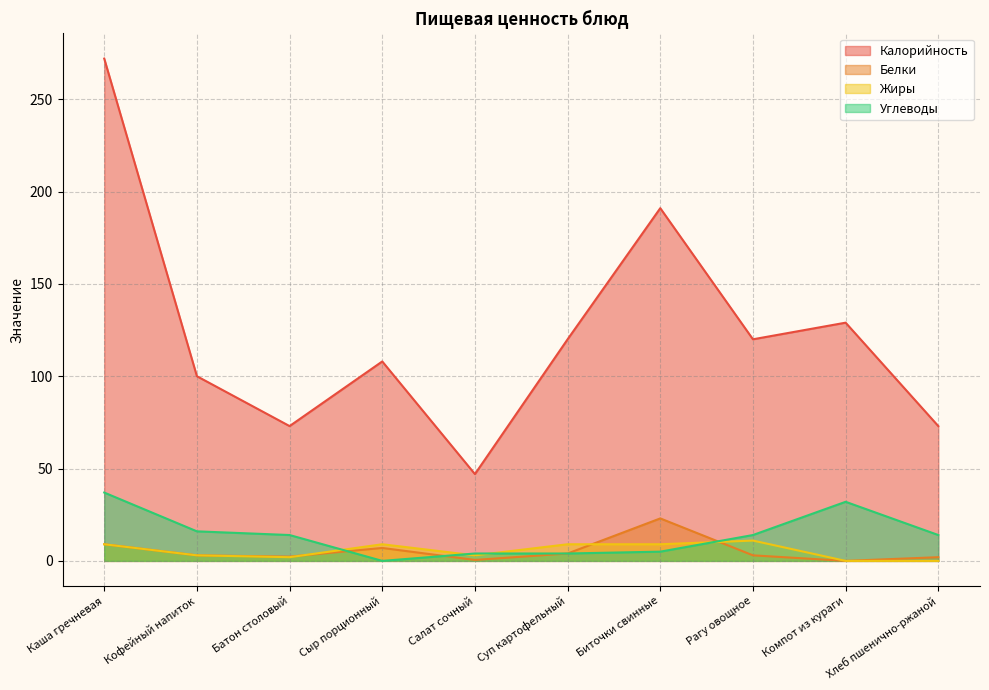

At how many categories does at least one series exceed 7?

10